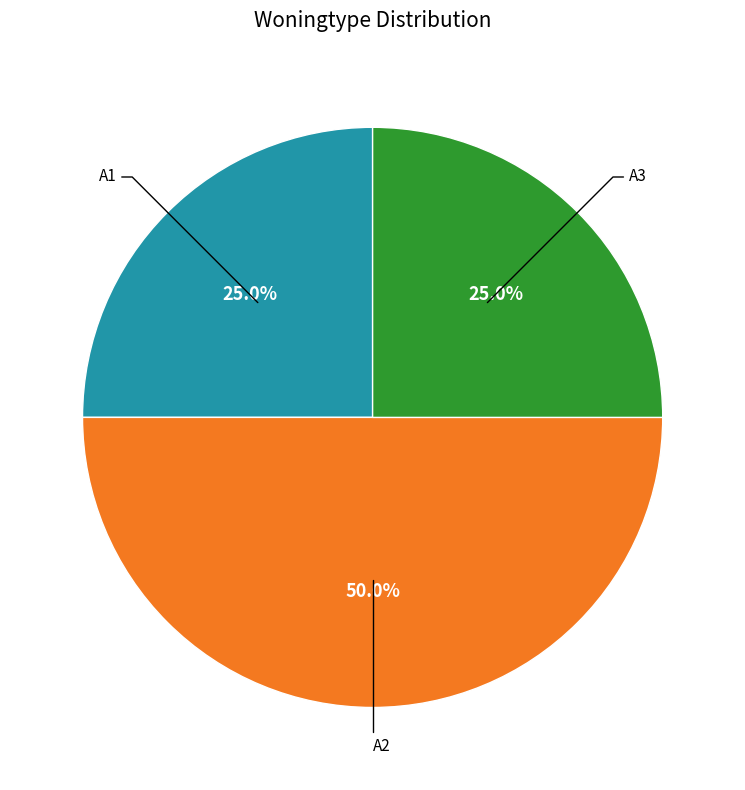

How many slices are in this pie chart?

3